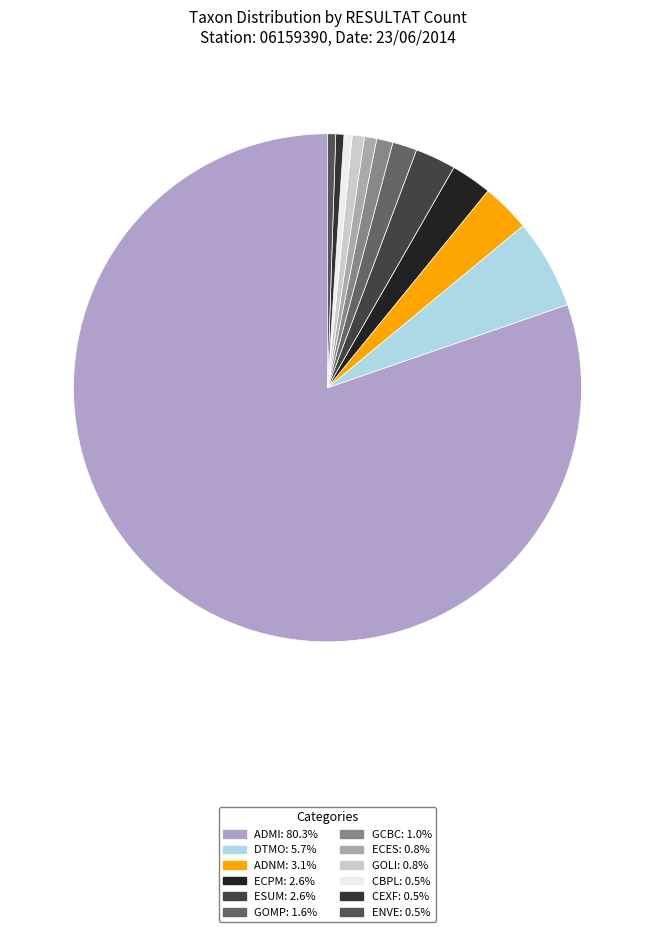

The CBPL slice represents 13% of the pie. True or false?

False